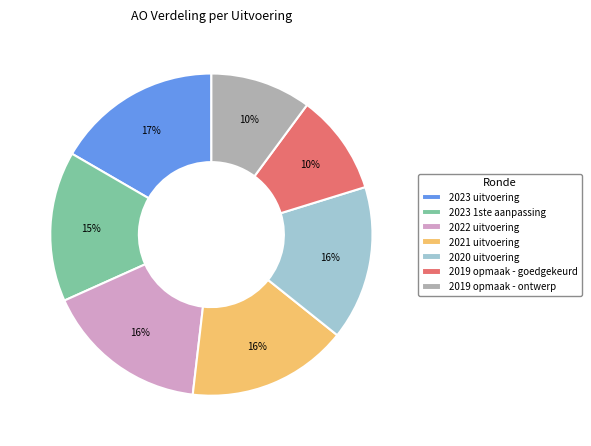

Does 2019 opmaak - goedgekeurd represent more than half of the total?

No